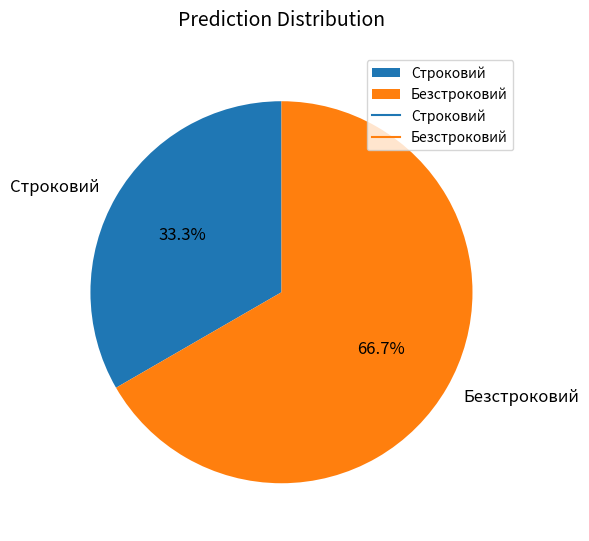

Does Строковий represent more than half of the total?

No